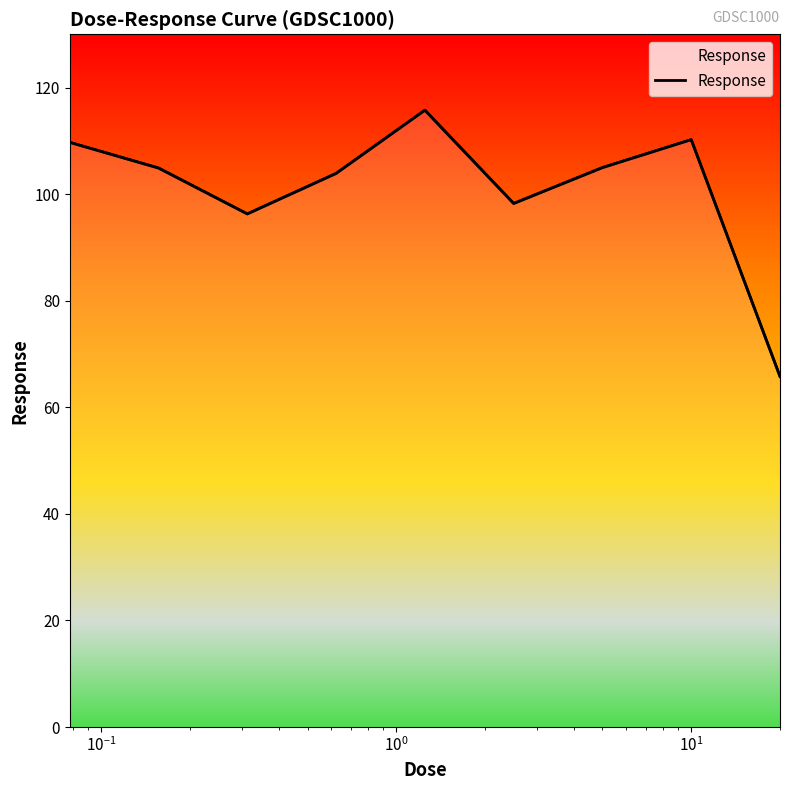

What is the average value?

101.1